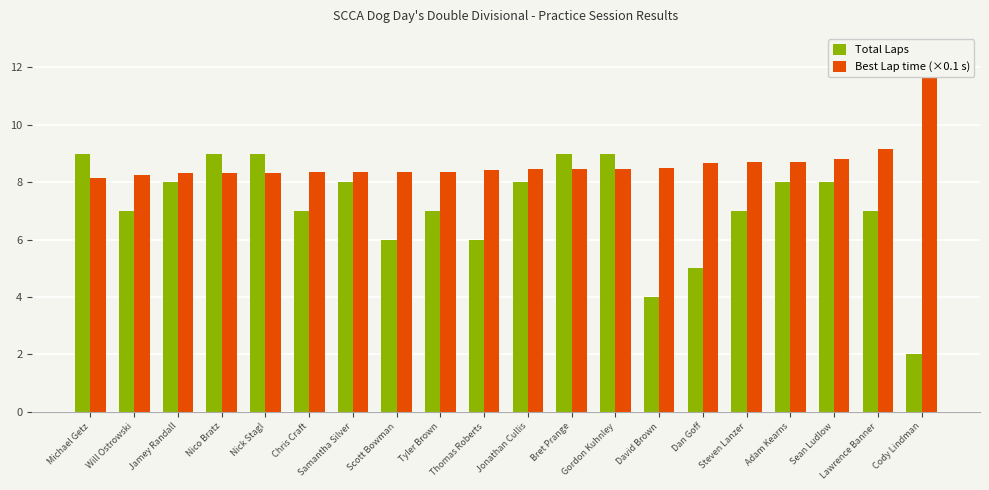

What is the label of the 19th bar from the left?

Lawrence Banner